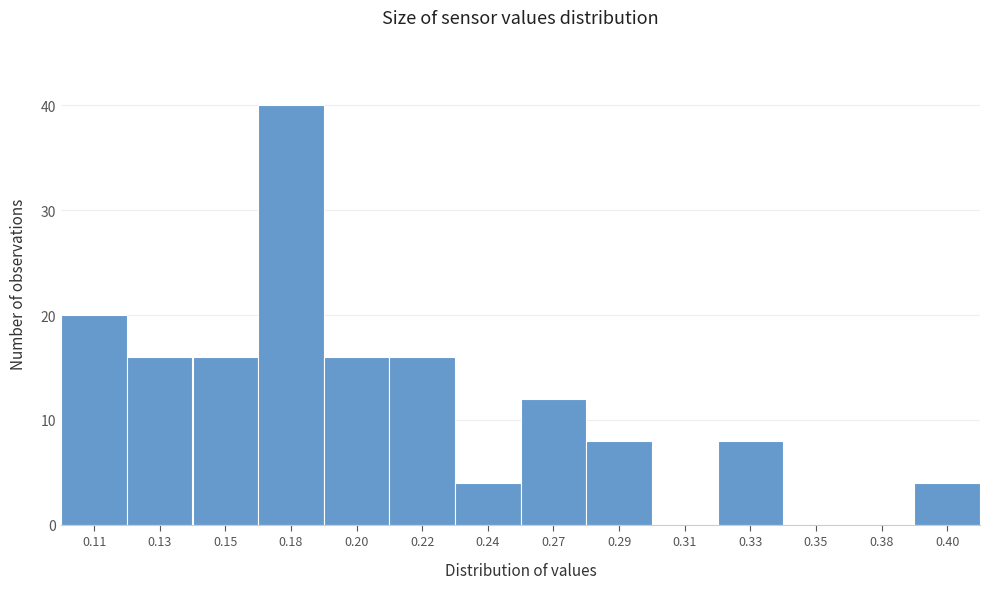

Reading right to left, list all the values displayed in this chart.

0.40=4	0.38=0	0.35=0	0.33=8	0.31=0	0.29=8	0.27=12	0.24=4	0.22=16	0.20=16	0.18=40	0.15=16	0.13=16	0.11=20